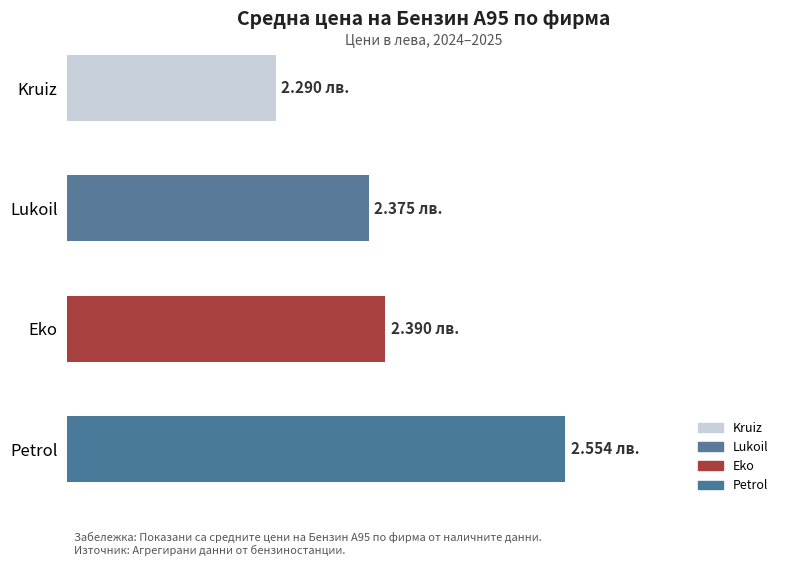

List the labels in order of value, smallest first.

Kruiz, Lukoil, Eko, Petrol